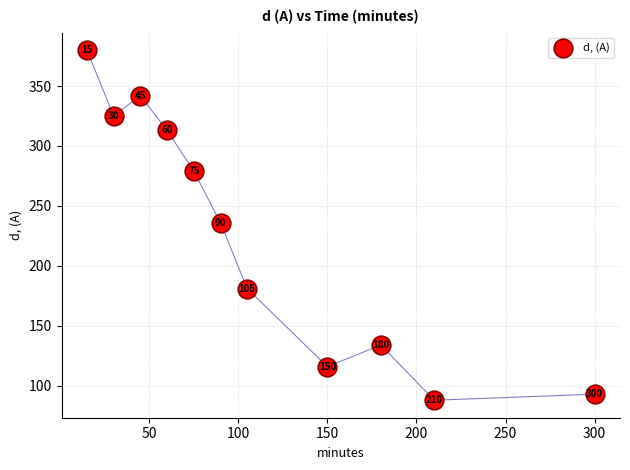

What Y value in the scatter plot is closest to 234?

236